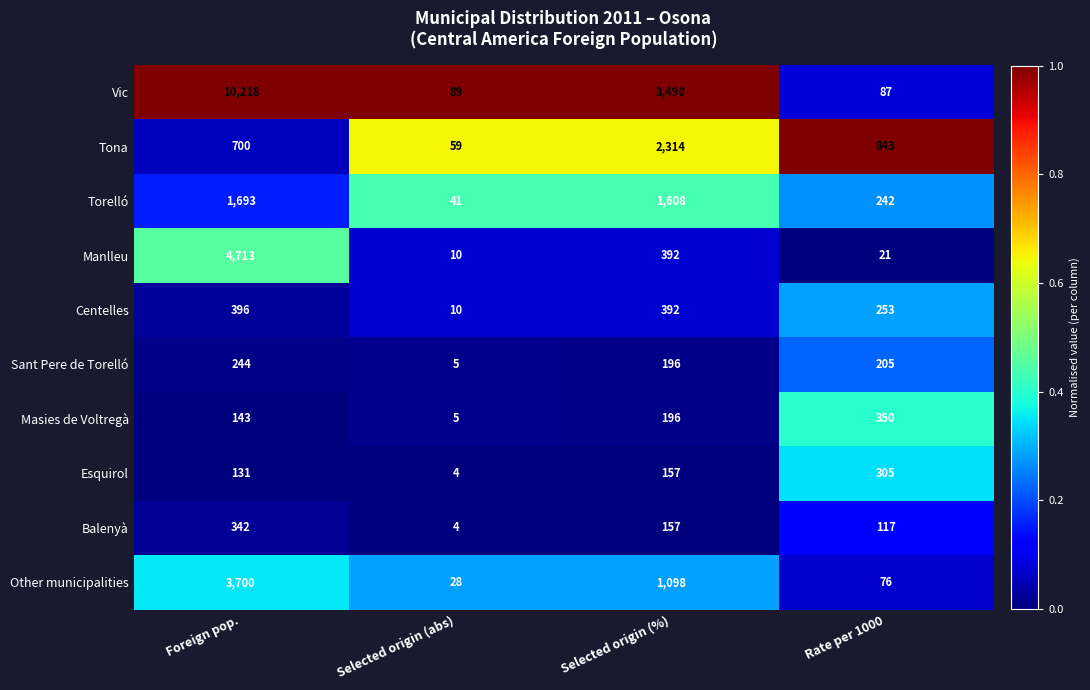

True or false: Masies de Voltregà has a value of 40 at Selected origin (%).

False